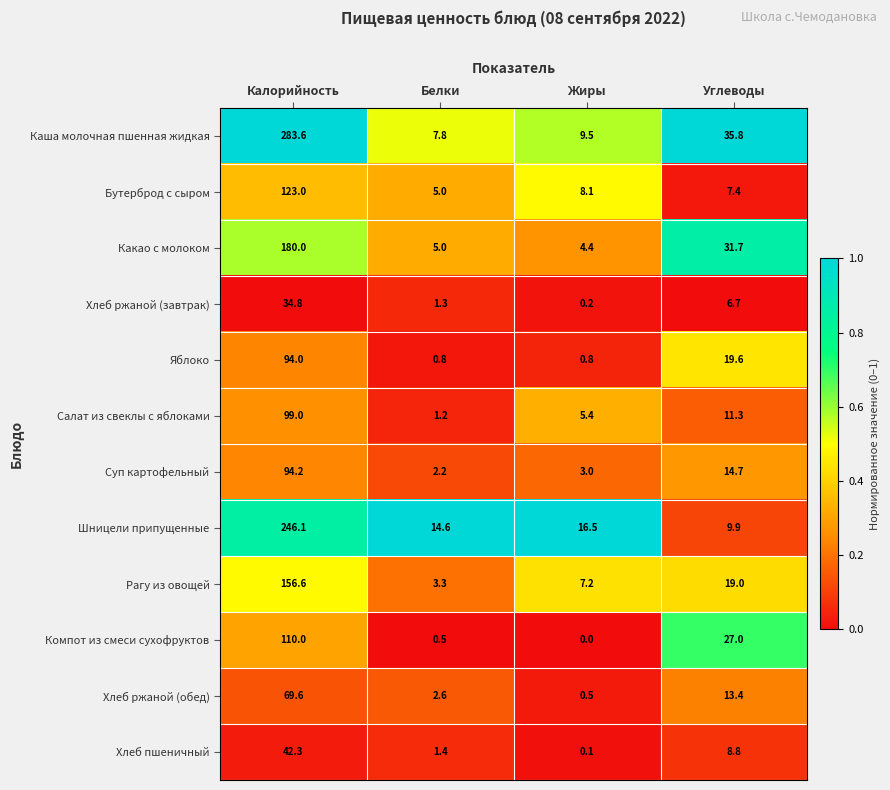

Which series changed the most between Калорийность and Углеводы?

Каша молочная пшенная жидкая